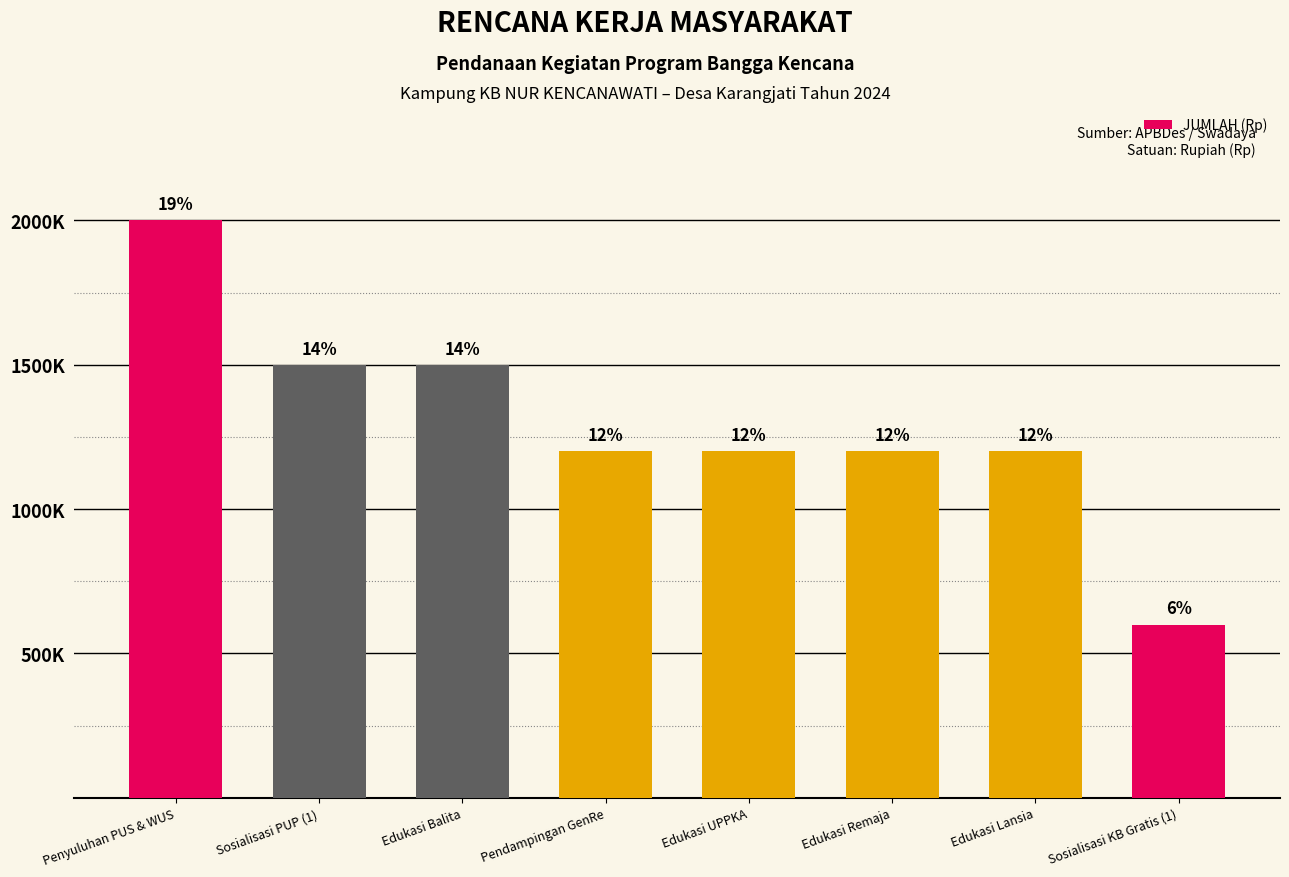

Between Edukasi Lansia and Edukasi Balita, which is larger?

Edukasi Balita